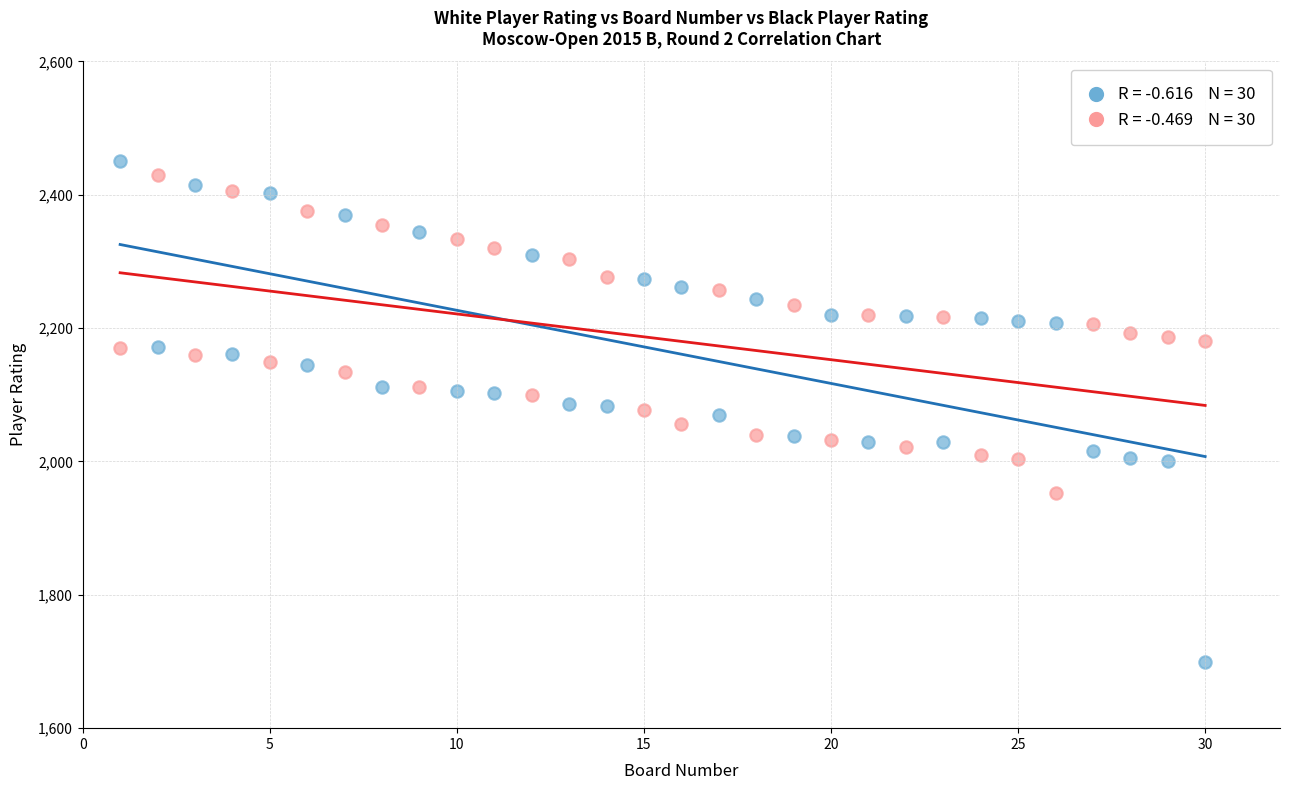

Across all data points, what is the range of X values (max minus min)?

29